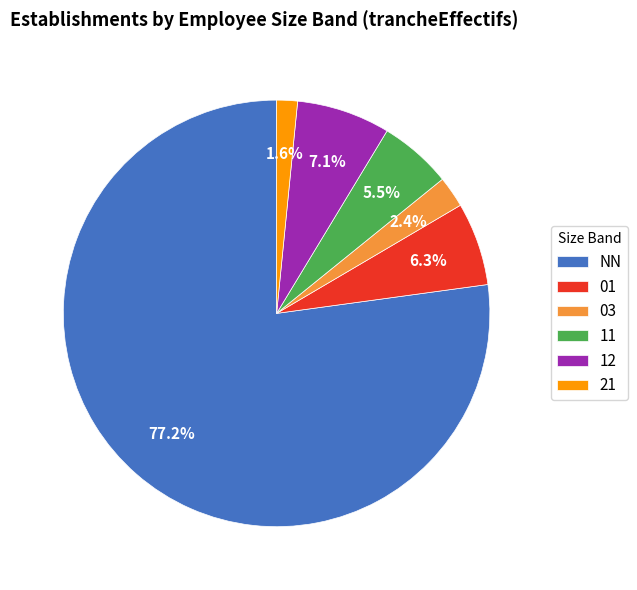

Does NN account for over 50% of the chart?

Yes